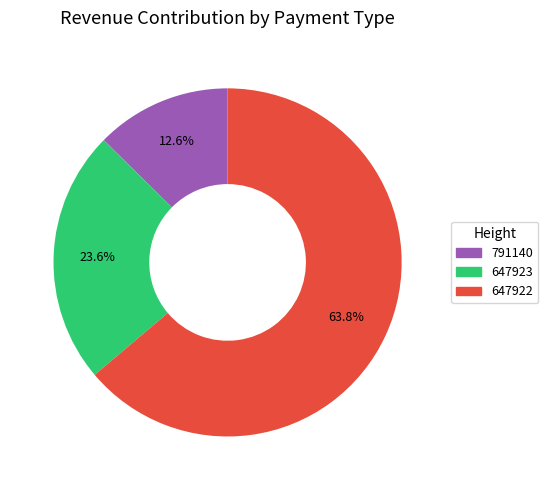

Does any single category account for the majority?

Yes